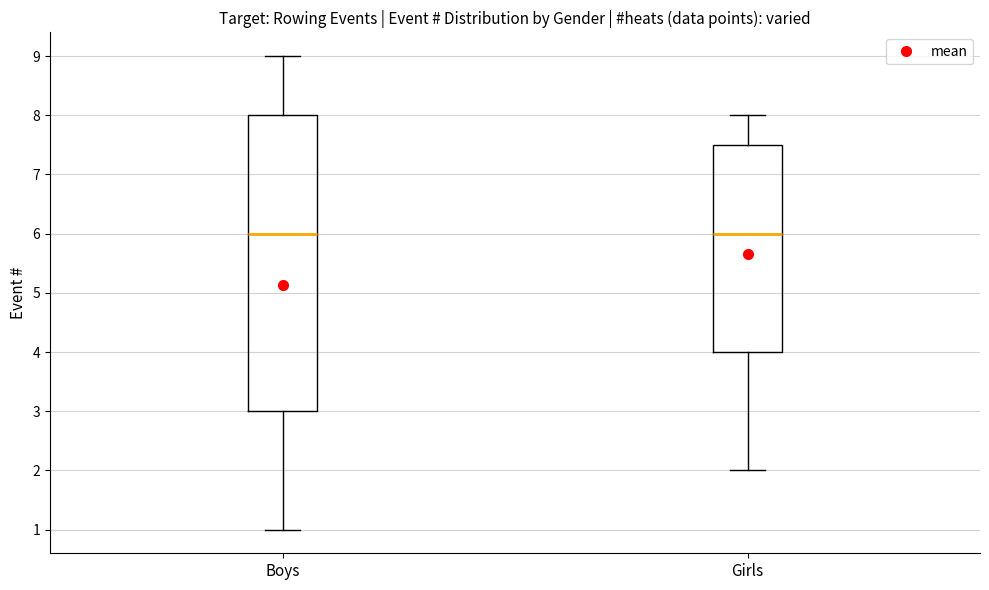

Which box is the tallest, from its lower edge to its upper edge?

Boys